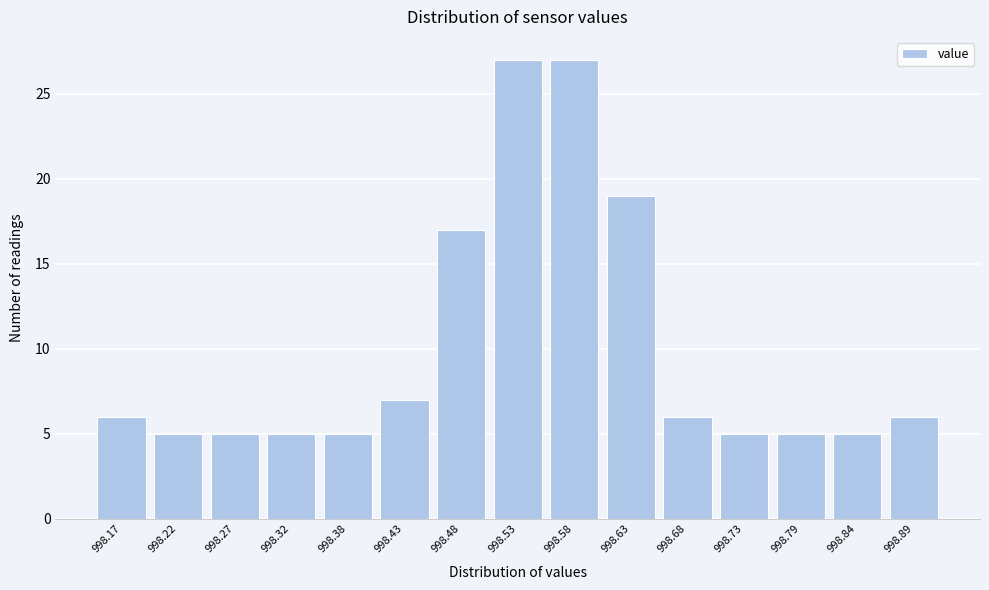

Reading left to right, extract all data points from this chart.

6	5	5	5	5	7	17	27	27	19	6	5	5	5	6